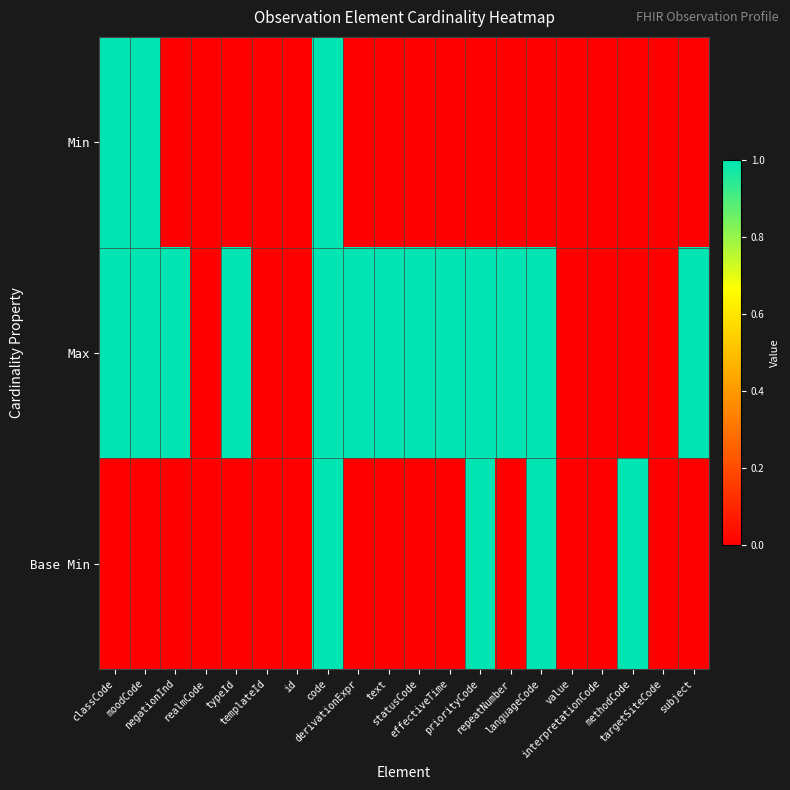

At which category is the sum across all series the highest?

code